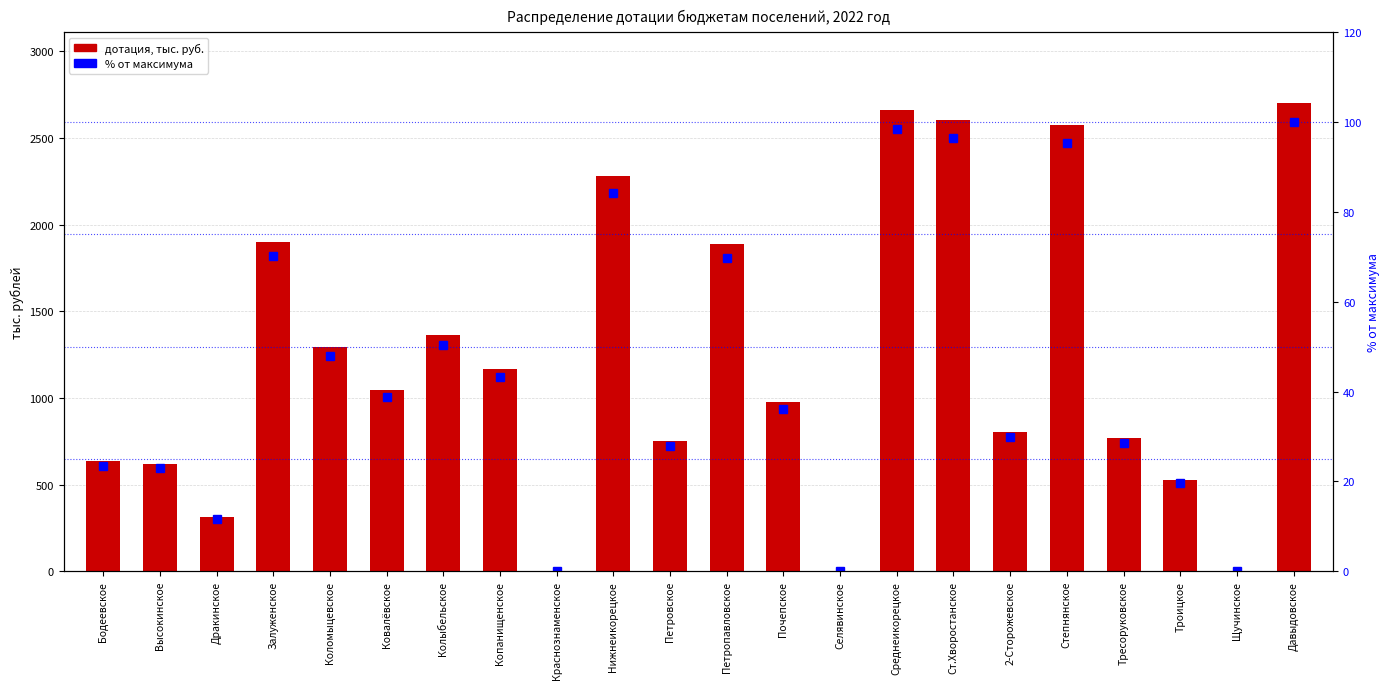

Is the value of % от максимума at Давыдовское greater than the value of 2022 год (тыс.руб.) at Давыдовское?

No